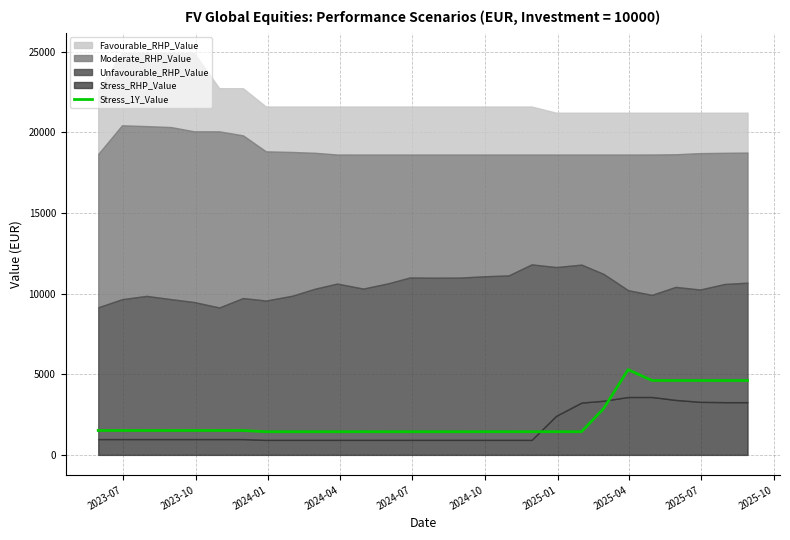

Between 2024-07 and 2024-10, which is larger?

2024-07